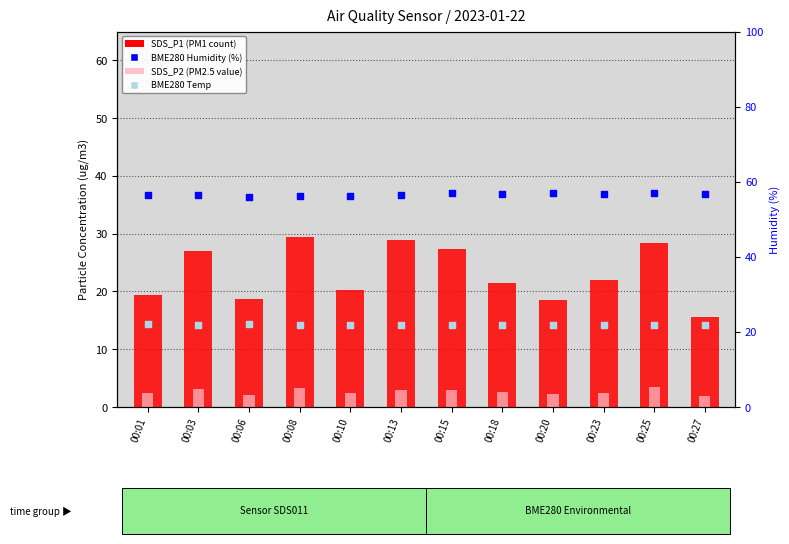

Which series contains the highest Y value?

BME280 Humidity